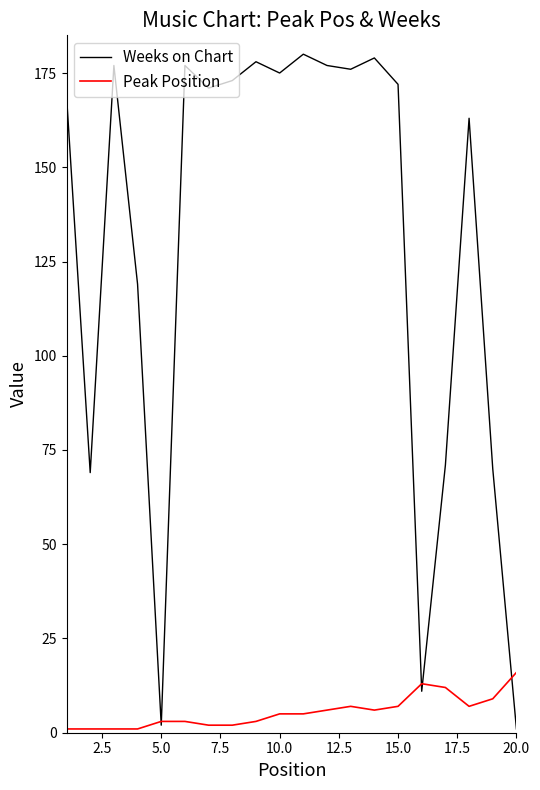

Which series has the largest total across all categories?

Weeks on Chart